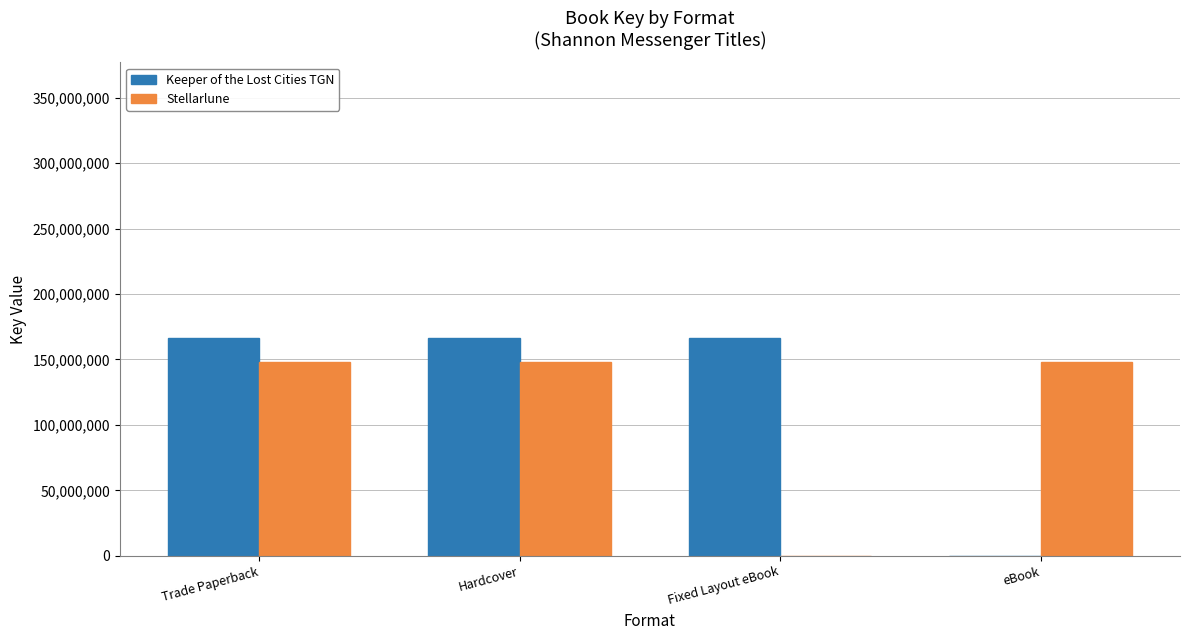

Is the value of Keeper of the Lost Cities TGN at Hardcover greater than the value of Stellarlune at Trade Paperback?

Yes